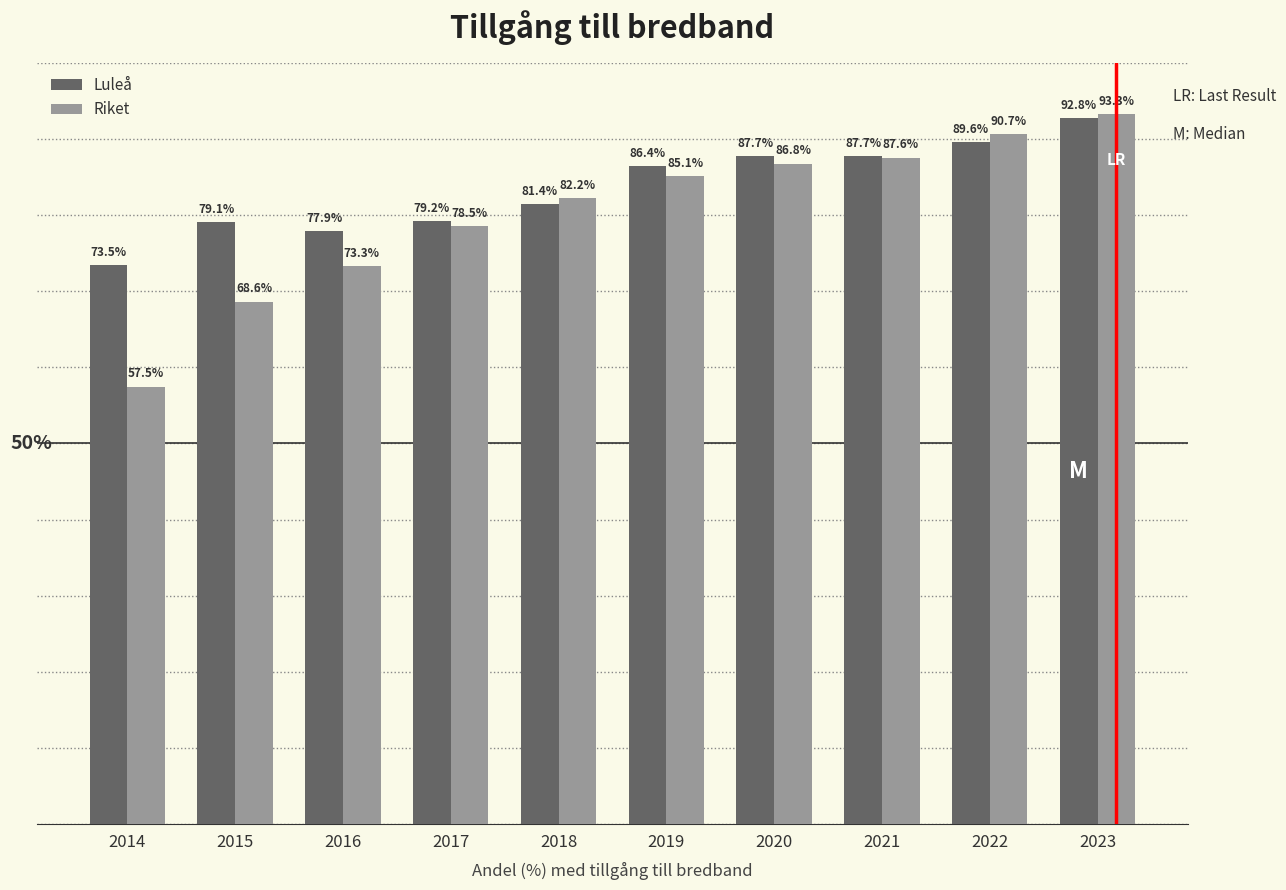

Is the value of Luleå at 2014 greater than the value of Riket at 2022?

No